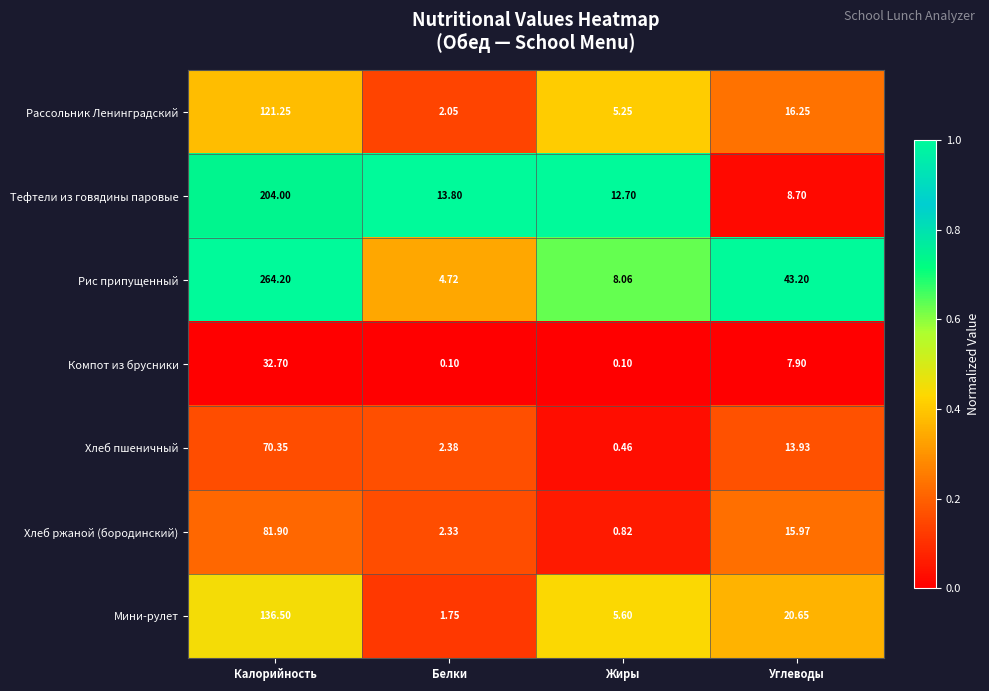

At which label is Компот из брусники closest to 16?

Углеводы